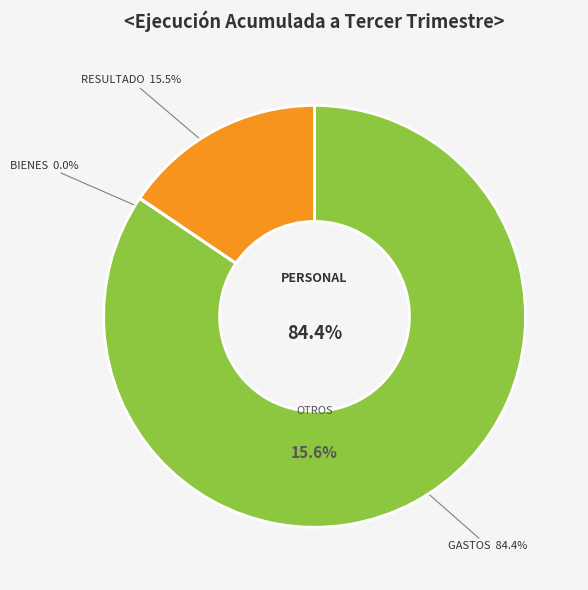

The GASTOS EN PERSONAL slice represents 84% of the pie. True or false?

True